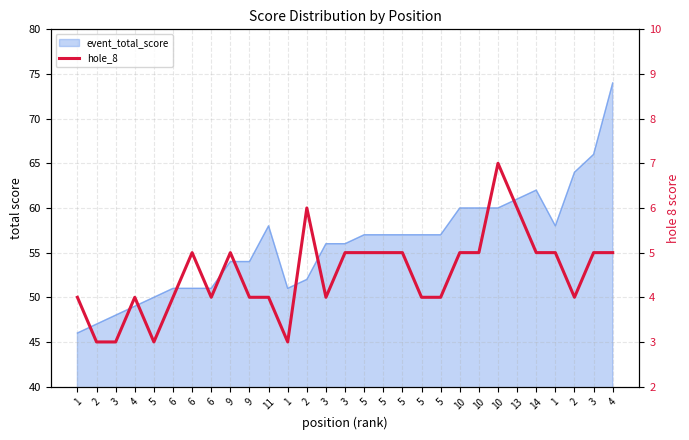

What is the difference between the values at 3 and 13?

3